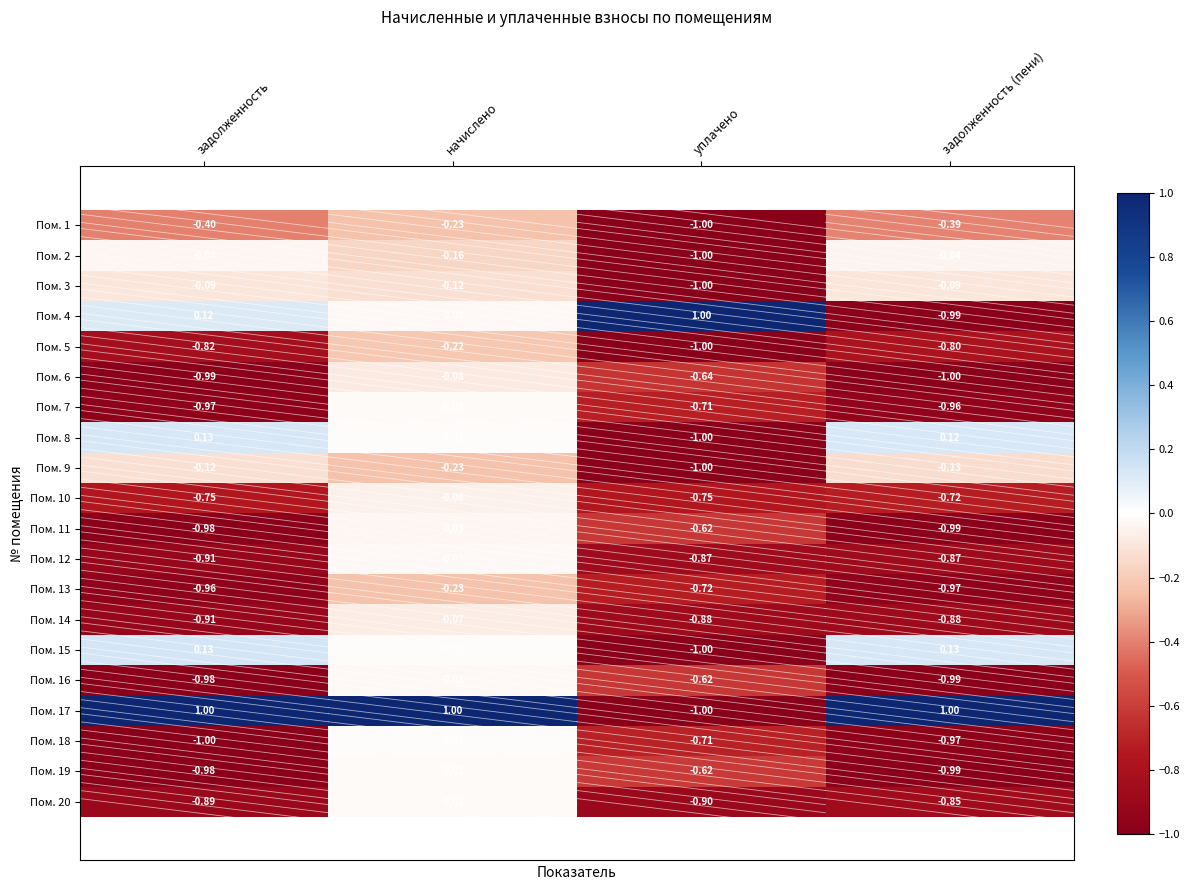

How many data points does each series have?

4